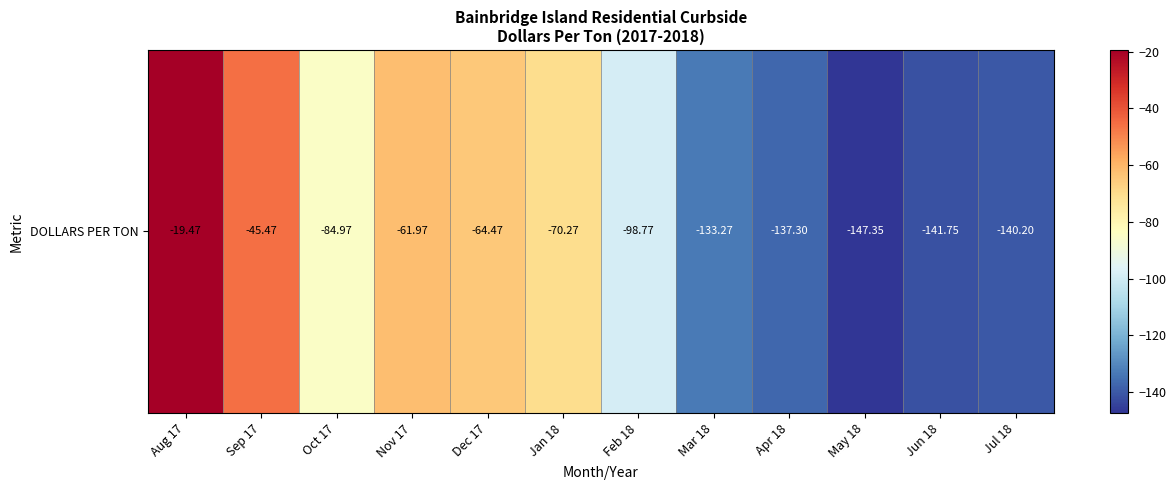

Between Sep 17 and Apr 18, which is larger?

Sep 17